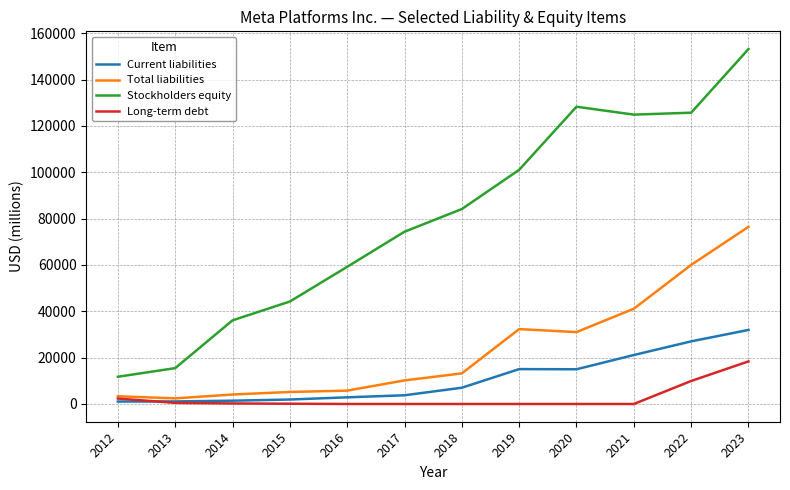

True or false: Stockholders equity and Long-term debt intersect in this chart.

False